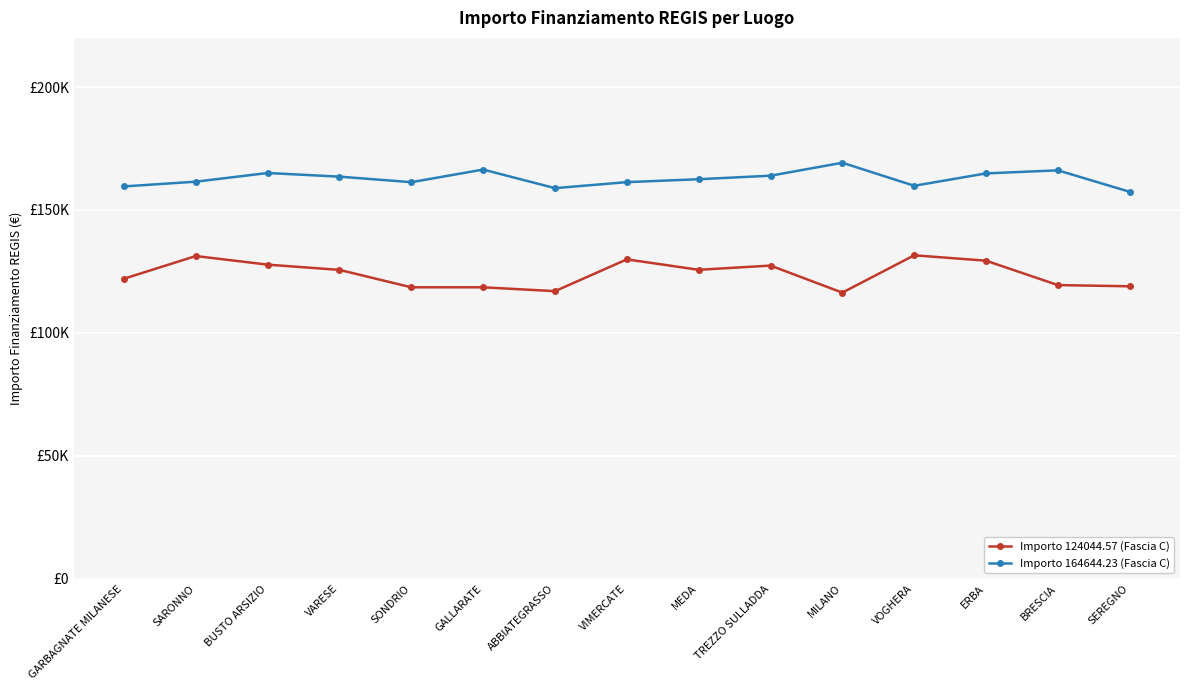

True or false: Importo 164644.23 (Fascia C) has more than 0 points higher than both neighbors.

True